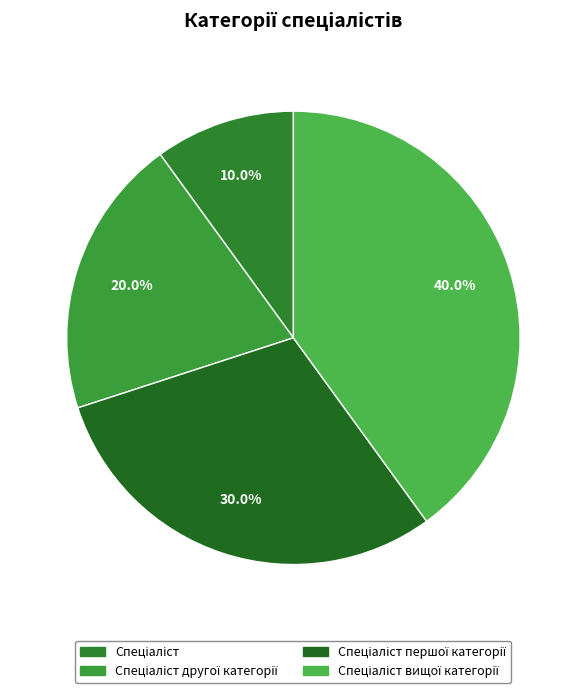

Count the number of slices in the pie.

4